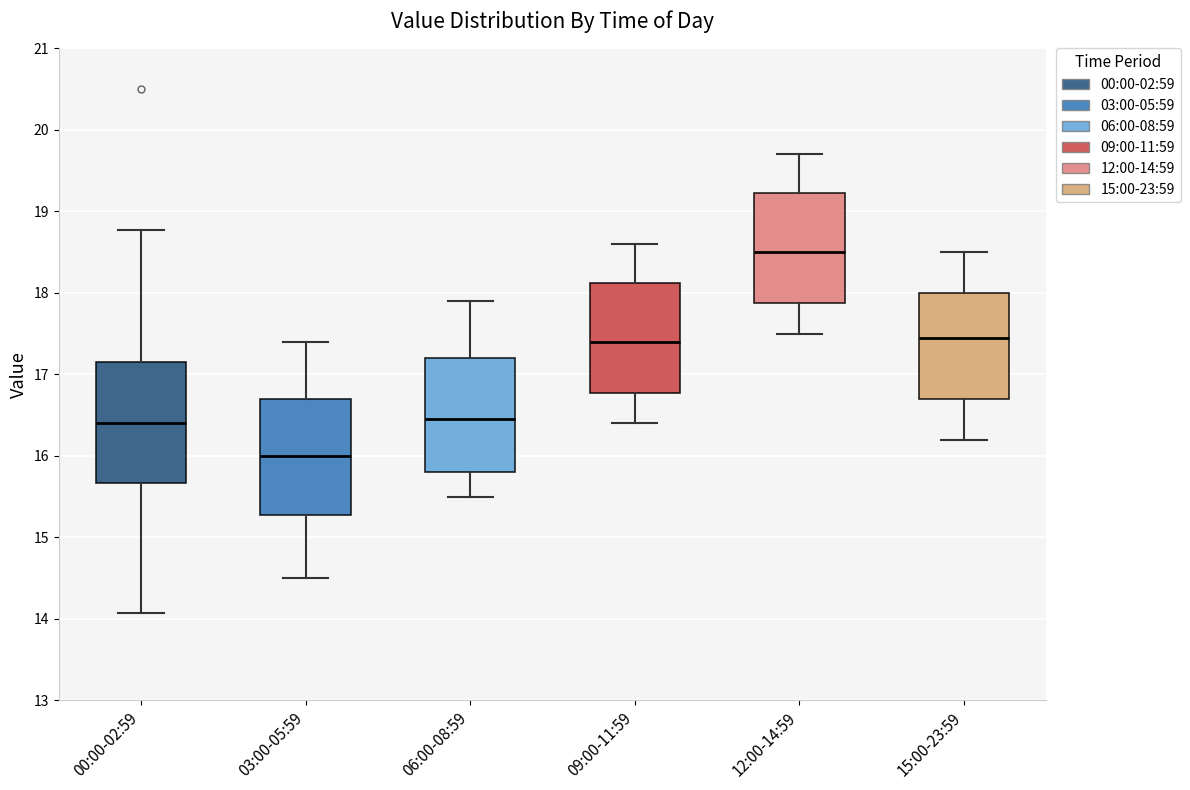

Reading left to right, read every box against the y-axis: the position of its median line, the range the box covers, and the ends of its whiskers. The values are not printed on the chart, so give them approximately, as read against the axis.

00:00-02:59: median 16.4, box 15.7 to 17.1, whiskers 14.1 to 18.8
03:00-05:59: median 16.0, box 15.3 to 16.7, whiskers 14.5 to 17.4
06:00-08:59: median 16.5, box 15.8 to 17.2, whiskers 15.5 to 17.9
09:00-11:59: median 17.4, box 16.8 to 18.1, whiskers 16.4 to 18.6
12:00-14:59: median 18.5, box 17.9 to 19.2, whiskers 17.5 to 19.7
15:00-23:59: median 17.5, box 16.7 to 18.0, whiskers 16.2 to 18.5